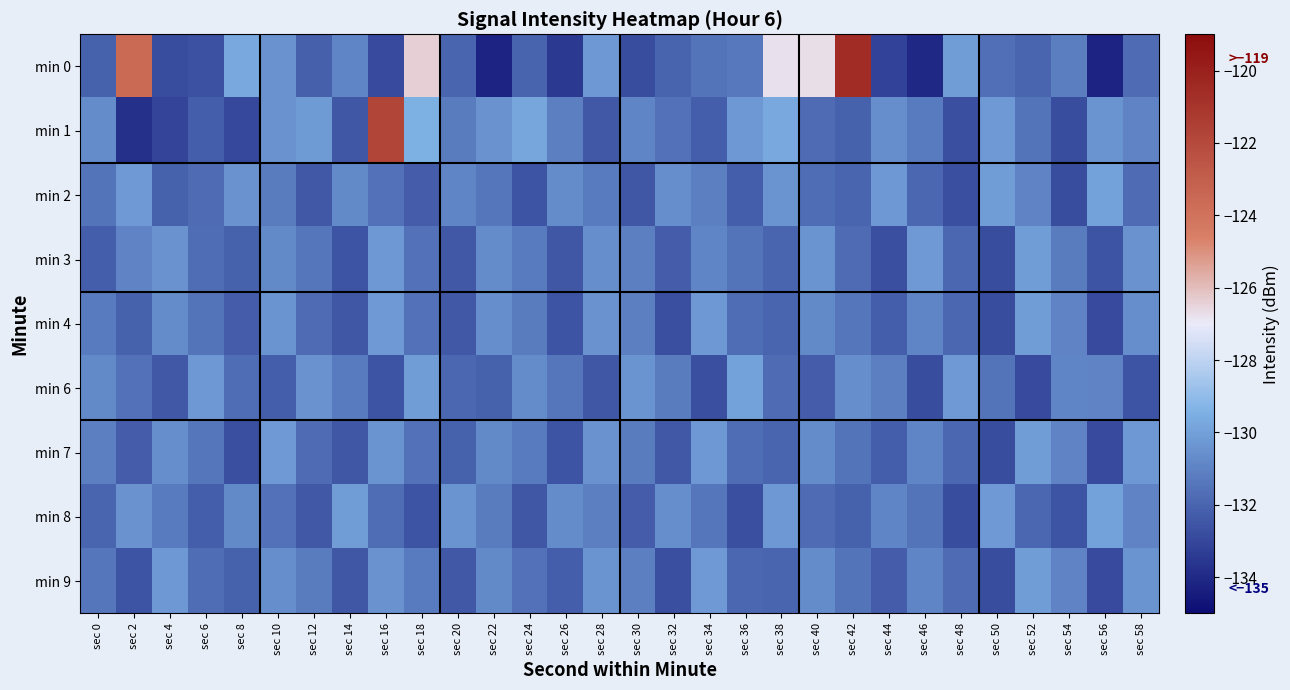

Reading left to right, list all the values displayed in this chart.

min 0: sec 0=-132.1	sec 2=-123.6	sec 4=-132.8	sec 6=-132.7	sec 8=-129.7	sec 10=-130.5	sec 12=-132.2	sec 14=-130.9	sec 16=-132.9	sec 18=-126.4	sec 20=-132.0	sec 22=-134.2	sec 24=-132.0	sec 26=-133.4	sec 28=-130.3	sec 30=-132.8	sec 32=-132.0	sec 34=-131.5	sec 36=-131.3	sec 38=-126.8	sec 40=-126.7	sec 42=-120.6	sec 44=-133.1	sec 46=-134.0	sec 48=-130.1	sec 50=-131.6	sec 52=-132.0	sec 54=-131.2	sec 56=-134.2	sec 58=-131.8
min 1: sec 0=-130.7	sec 2=-133.8	sec 4=-133.1	sec 6=-132.2	sec 8=-133.0	sec 10=-130.5	sec 12=-130.2	sec 14=-132.5	sec 16=-121.8	sec 18=-129.5	sec 20=-131.2	sec 22=-130.5	sec 24=-129.8	sec 26=-131.1	sec 28=-132.4	sec 30=-130.9	sec 32=-131.6	sec 34=-132.2	sec 36=-130.3	sec 38=-129.7	sec 40=-131.8	sec 42=-132.1	sec 44=-130.6	sec 46=-131.3	sec 48=-132.7	sec 50=-130.2	sec 52=-131.5	sec 54=-132.8	sec 56=-130.4	sec 58=-131.0
min 2: sec 0=-131.5	sec 2=-130.2	sec 4=-132.1	sec 6=-131.8	sec 8=-130.5	sec 10=-131.2	sec 12=-132.4	sec 14=-130.8	sec 16=-131.6	sec 18=-132.3	sec 20=-130.9	sec 22=-131.4	sec 24=-132.6	sec 26=-130.7	sec 28=-131.3	sec 30=-132.5	sec 32=-130.6	sec 34=-131.1	sec 36=-132.2	sec 38=-130.4	sec 40=-131.7	sec 42=-132.0	sec 44=-130.3	sec 46=-131.9	sec 48=-132.7	sec 50=-130.1	sec 52=-131.0	sec 54=-132.8	sec 56=-130.0	sec 58=-131.8
min 3: sec 0=-132.2	sec 2=-131.0	sec 4=-130.5	sec 6=-131.7	sec 8=-132.1	sec 10=-130.8	sec 12=-131.4	sec 14=-132.6	sec 16=-130.3	sec 18=-131.6	sec 20=-132.4	sec 22=-130.7	sec 24=-131.3	sec 26=-132.5	sec 28=-130.6	sec 30=-131.1	sec 32=-132.3	sec 34=-130.9	sec 36=-131.5	sec 38=-132.0	sec 40=-130.4	sec 42=-131.8	sec 44=-132.7	sec 46=-130.2	sec 48=-131.9	sec 50=-132.8	sec 52=-130.1	sec 54=-131.2	sec 56=-132.6	sec 58=-130.5
min 4: sec 0=-131.3	sec 2=-132.1	sec 4=-130.7	sec 6=-131.5	sec 8=-132.3	sec 10=-130.4	sec 12=-131.8	sec 14=-132.5	sec 16=-130.2	sec 18=-131.6	sec 20=-132.4	sec 22=-130.6	sec 24=-131.2	sec 26=-132.6	sec 28=-130.5	sec 30=-131.1	sec 32=-132.7	sec 34=-130.3	sec 36=-131.7	sec 38=-132.0	sec 40=-130.8	sec 42=-131.4	sec 44=-132.2	sec 46=-130.9	sec 48=-131.9	sec 50=-132.8	sec 52=-130.1	sec 54=-131.0	sec 56=-132.9	sec 58=-130.6
min 6: sec 0=-130.8	sec 2=-131.6	sec 4=-132.4	sec 6=-130.3	sec 8=-131.7	sec 10=-132.2	sec 12=-130.5	sec 14=-131.3	sec 16=-132.6	sec 18=-130.1	sec 20=-131.9	sec 22=-132.1	sec 24=-130.7	sec 26=-131.4	sec 28=-132.5	sec 30=-130.4	sec 32=-131.2	sec 34=-132.7	sec 36=-130.0	sec 38=-131.8	sec 40=-132.3	sec 42=-130.6	sec 44=-131.1	sec 46=-132.8	sec 48=-130.2	sec 50=-131.5	sec 52=-132.9	sec 54=-130.9	sec 56=-131.0	sec 58=-132.6
min 7: sec 0=-131.1	sec 2=-132.3	sec 4=-130.6	sec 6=-131.4	sec 8=-132.7	sec 10=-130.2	sec 12=-131.8	sec 14=-132.5	sec 16=-130.4	sec 18=-131.6	sec 20=-132.1	sec 22=-130.8	sec 24=-131.3	sec 26=-132.6	sec 28=-130.5	sec 30=-131.2	sec 32=-132.4	sec 34=-130.3	sec 36=-131.7	sec 38=-132.0	sec 40=-130.7	sec 42=-131.5	sec 44=-132.2	sec 46=-130.9	sec 48=-131.9	sec 50=-132.8	sec 52=-130.1	sec 54=-131.0	sec 56=-132.9	sec 58=-130.3
min 8: sec 0=-132.0	sec 2=-130.5	sec 4=-131.3	sec 6=-132.2	sec 8=-130.8	sec 10=-131.6	sec 12=-132.4	sec 14=-130.1	sec 16=-131.7	sec 18=-132.6	sec 20=-130.4	sec 22=-131.2	sec 24=-132.5	sec 26=-130.7	sec 28=-131.1	sec 30=-132.3	sec 32=-130.6	sec 34=-131.4	sec 36=-132.7	sec 38=-130.3	sec 40=-131.8	sec 42=-132.1	sec 44=-130.9	sec 46=-131.5	sec 48=-132.8	sec 50=-130.2	sec 52=-131.9	sec 54=-132.6	sec 56=-130.0	sec 58=-131.0
min 9: sec 0=-131.4	sec 2=-132.6	sec 4=-130.3	sec 6=-131.7	sec 8=-132.1	sec 10=-130.6	sec 12=-131.2	sec 14=-132.5	sec 16=-130.5	sec 18=-131.3	sec 20=-132.4	sec 22=-130.8	sec 24=-131.6	sec 26=-132.2	sec 28=-130.4	sec 30=-131.1	sec 32=-132.7	sec 34=-130.2	sec 36=-131.9	sec 38=-132.0	sec 40=-130.7	sec 42=-131.5	sec 44=-132.3	sec 46=-130.9	sec 48=-131.8	sec 50=-132.8	sec 52=-130.1	sec 54=-131.0	sec 56=-132.9	sec 58=-130.4